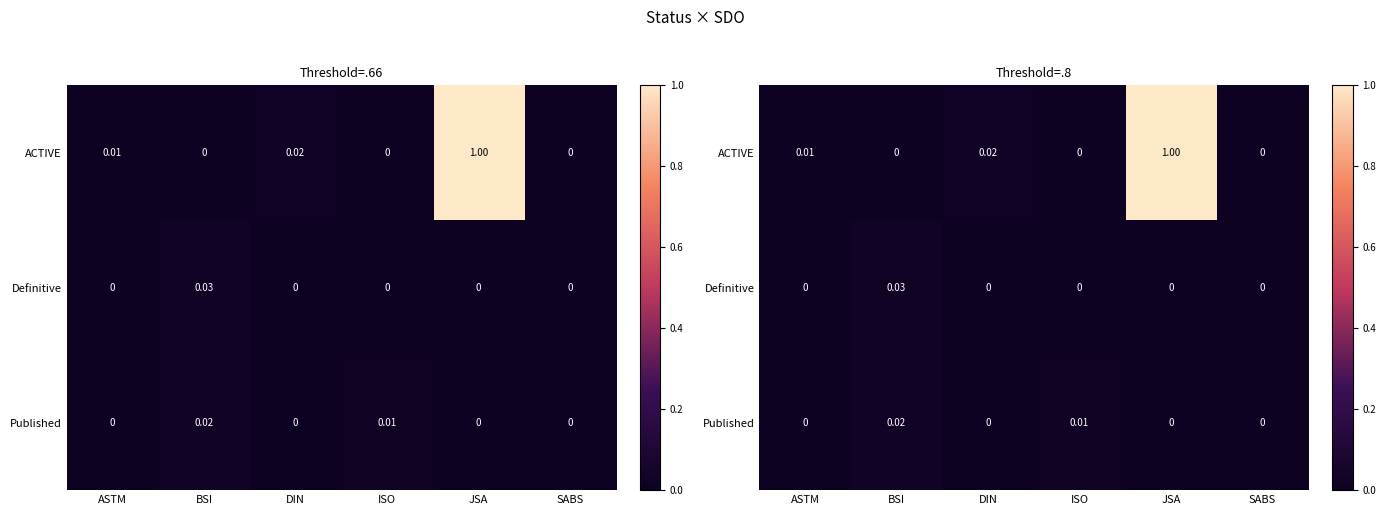

The value of Definitive at DIN is 0.0. True or false?

True